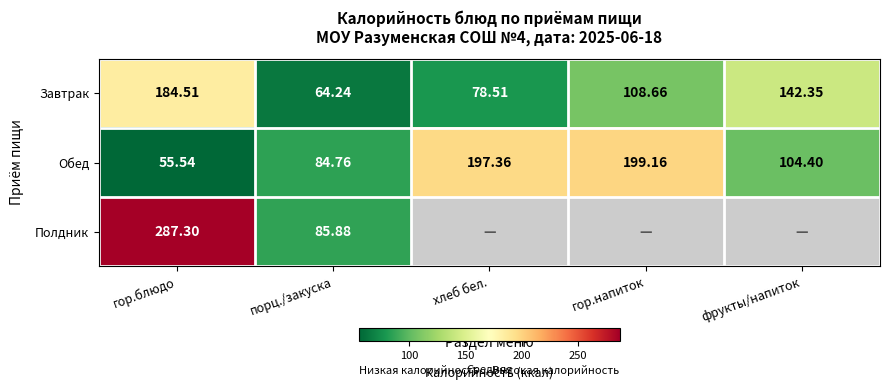

Is it true that Обед equals 197.4 at хлеб бел.?

True